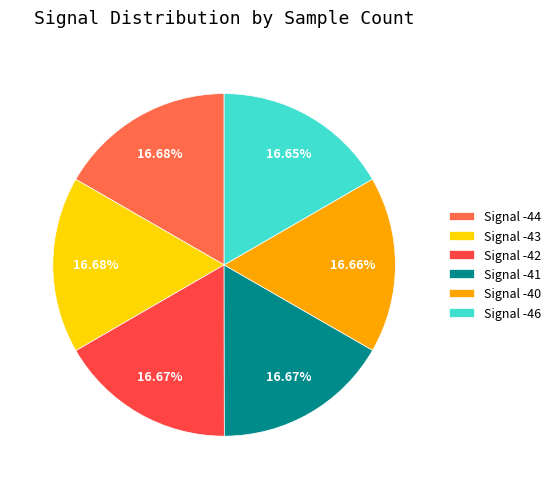

How many segments does this pie chart have?

6